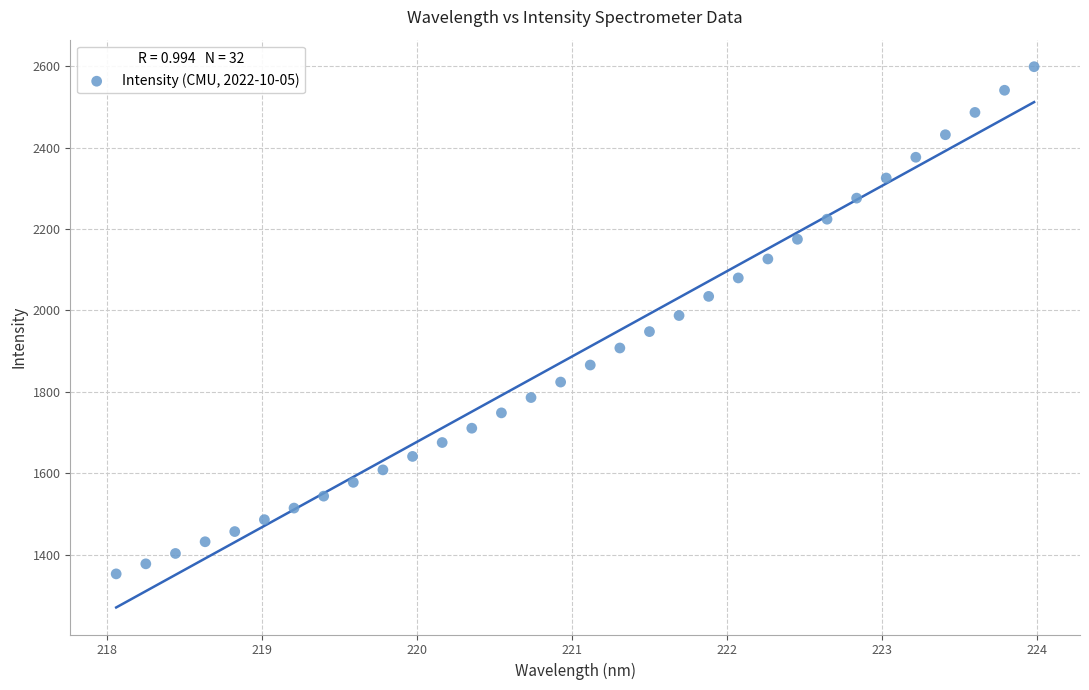

What is the range of Y values (max minus min)?

1245.0